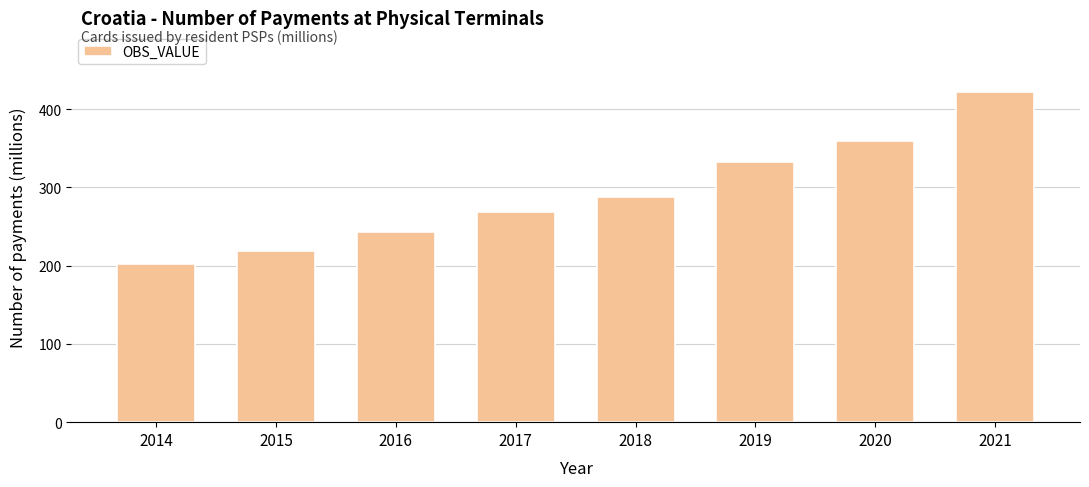

At which category does the chart reach its minimum across all series?

2014